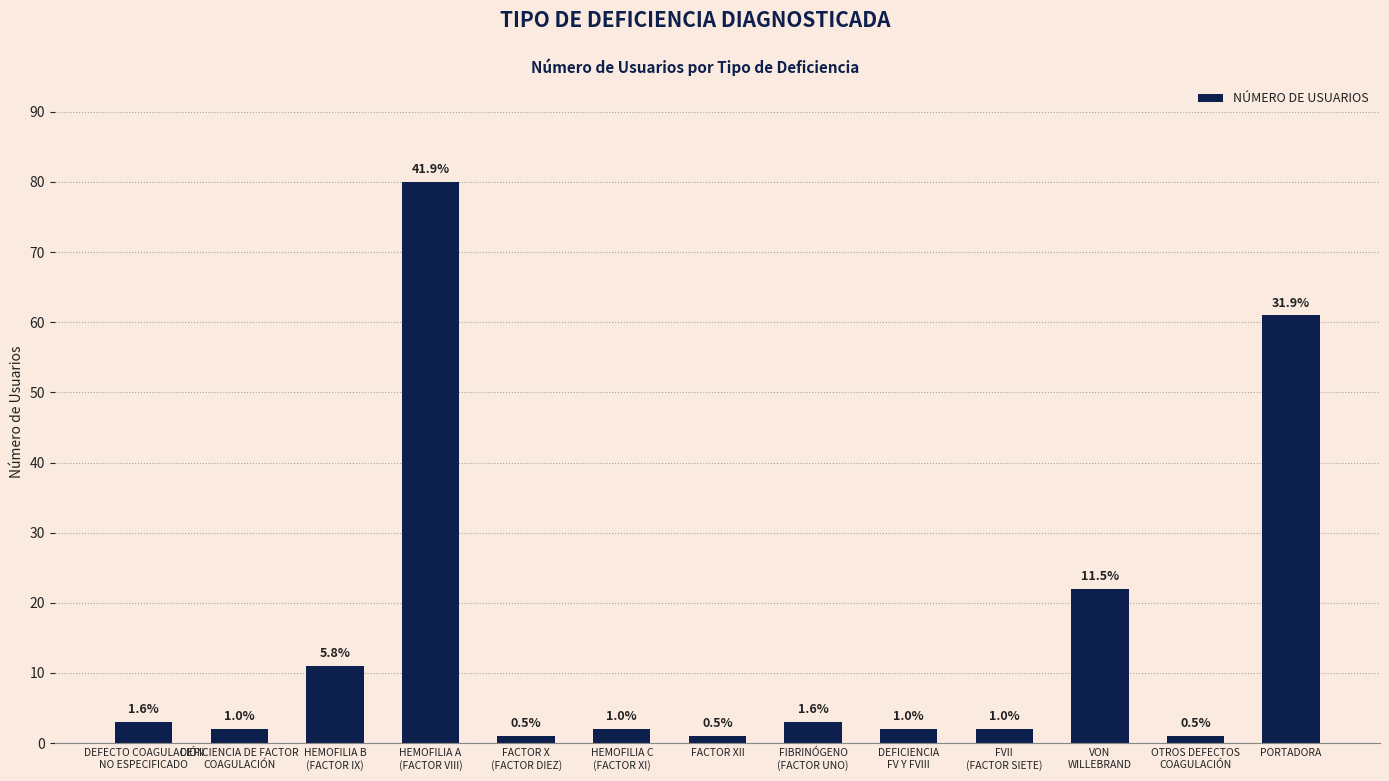

The chart shows a value of 22 at VON
WILLEBRAND. True or false?

True